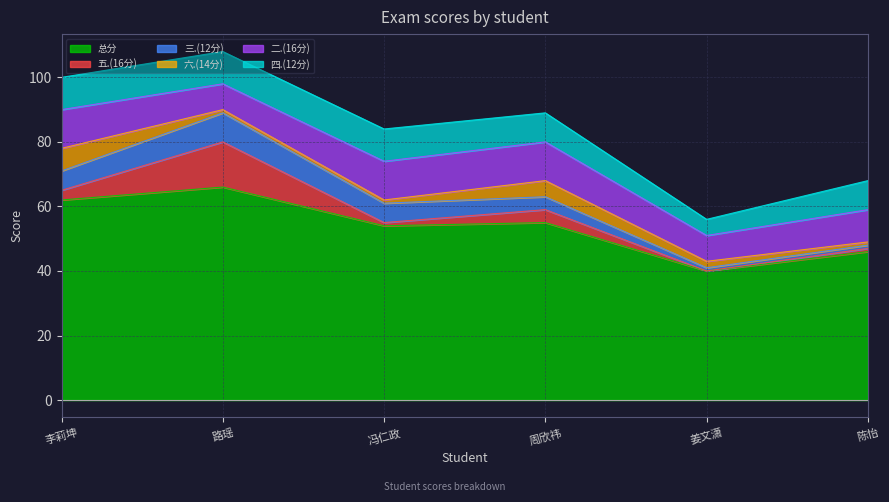

Which series has the widest spread of values?

总分